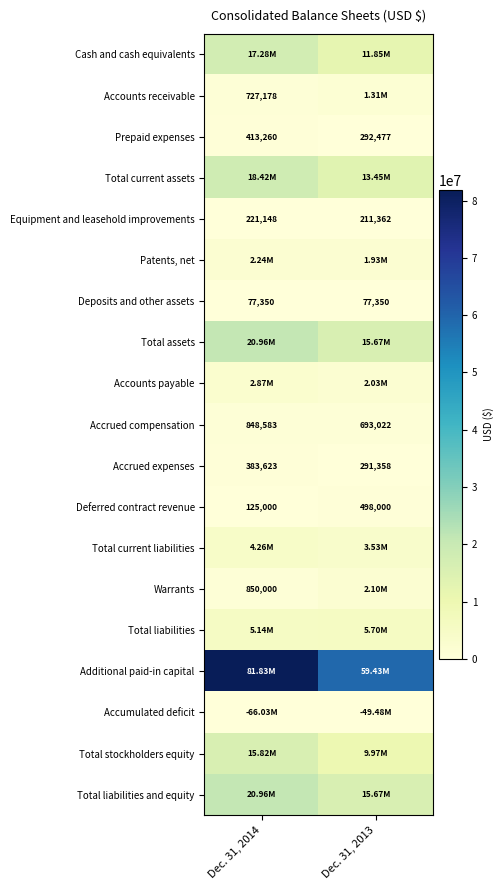

What is the total value across all series at Dec. 31, 2013?

95228236